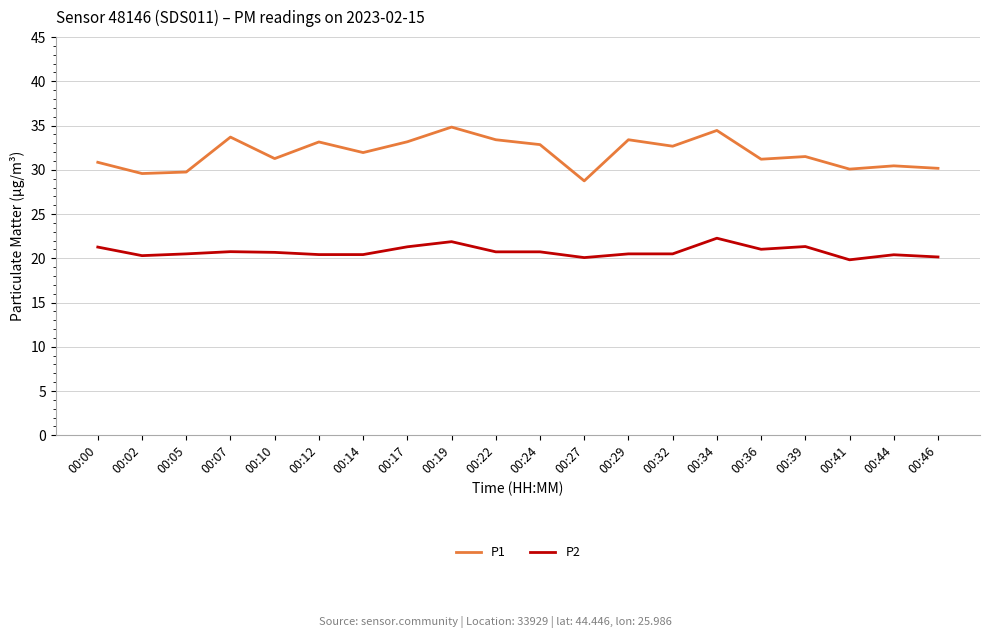

True or false: P2 has more than 0 interior local peaks.

True